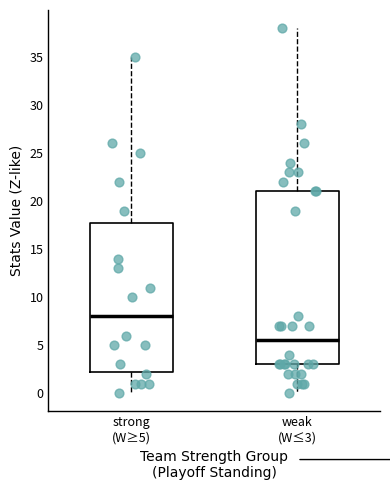

Where does the lower whisker of the box for strong (W≥5) end on the y-axis? The values are not printed on the chart, so give them approximately, as read against the axis.

0.0